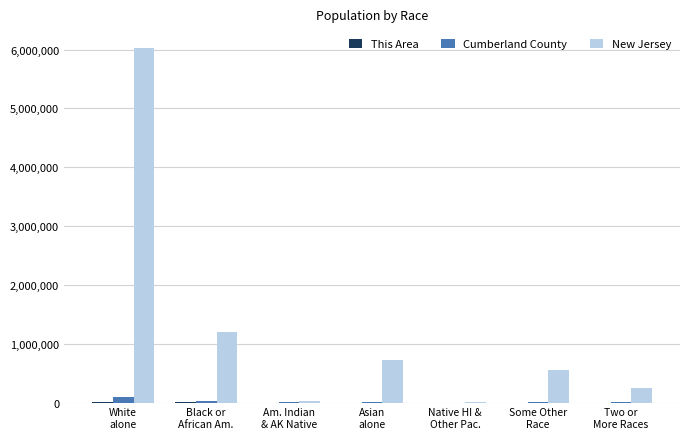

What is the sum of all New Jersey values?

8791894